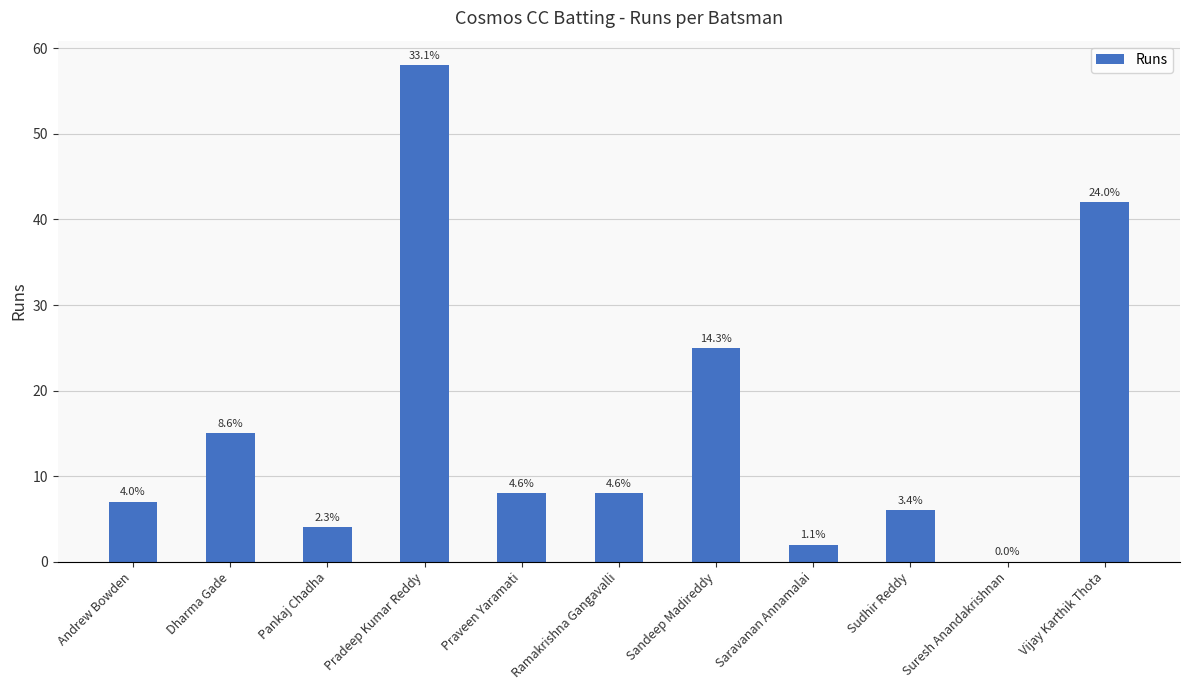

What is the ratio of the value at Pankaj Chadha to the value at Vijay Karthik Thota?

0.1